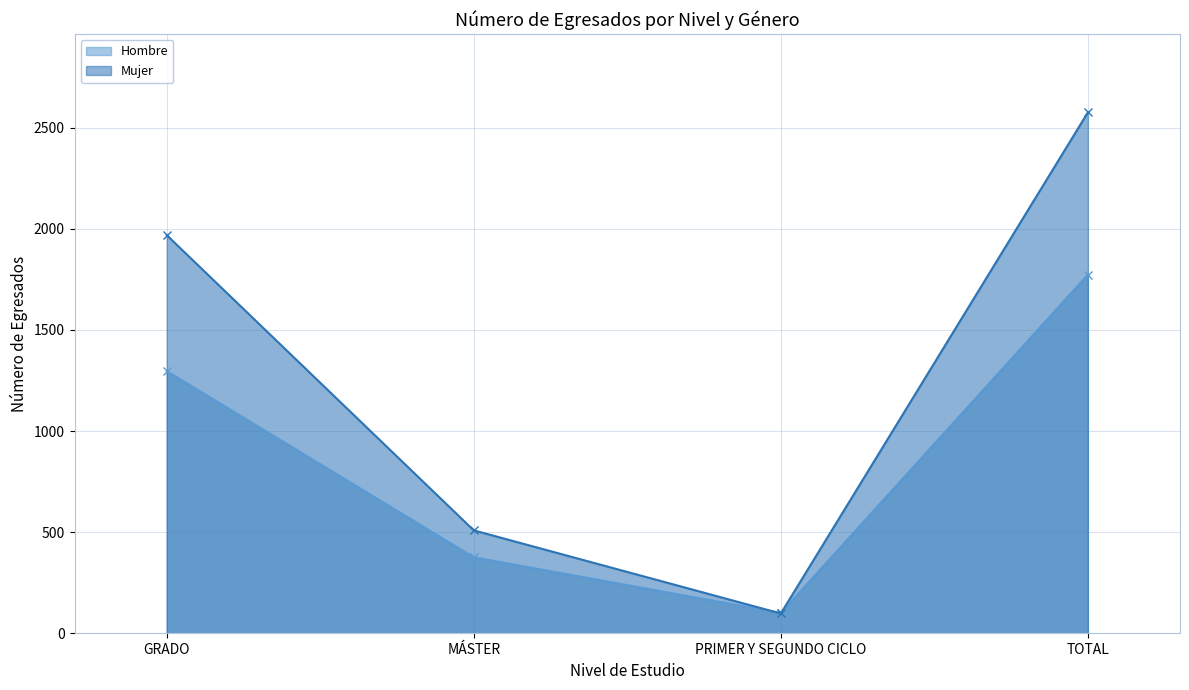

What is the lowest value of the Hombre series?

101